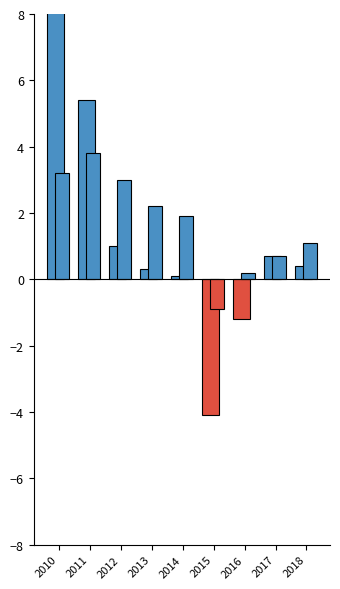

Rank the series at 2014 from highest to lowest value.

Consumer Price (Thailand), Producer Price (Thailand)